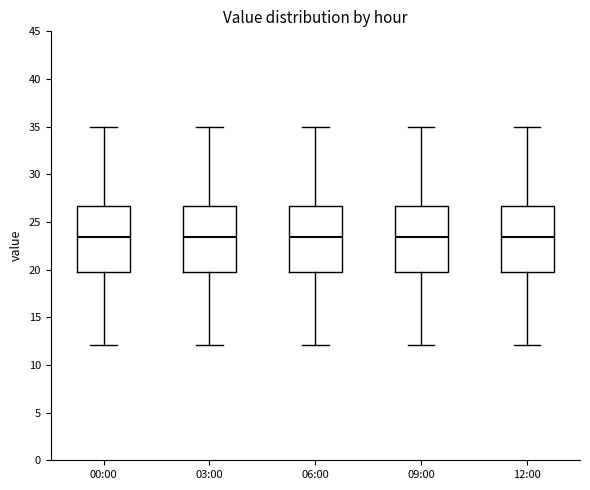

Reading left to right, read every box against the y-axis: the position of its median line, the range the box covers, and the ends of its whiskers. The values are not printed on the chart, so give them approximately, as read against the axis.

00:00: median 23.5, box 19.5 to 26.5, whiskers 12.0 to 35.0
03:00: median 23.5, box 19.5 to 26.5, whiskers 12.0 to 35.0
06:00: median 23.5, box 19.5 to 26.5, whiskers 12.0 to 35.0
09:00: median 23.5, box 19.5 to 26.5, whiskers 12.0 to 35.0
12:00: median 23.5, box 19.5 to 26.5, whiskers 12.0 to 35.0